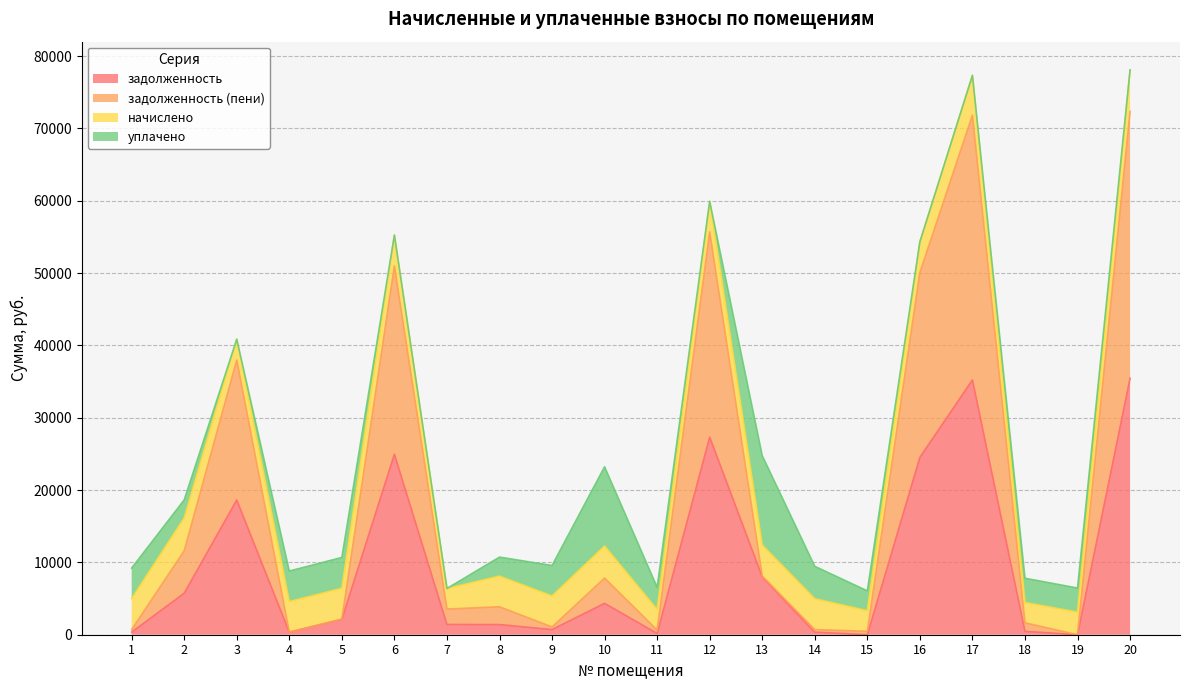

Which has a higher value, 20 or 1?

20